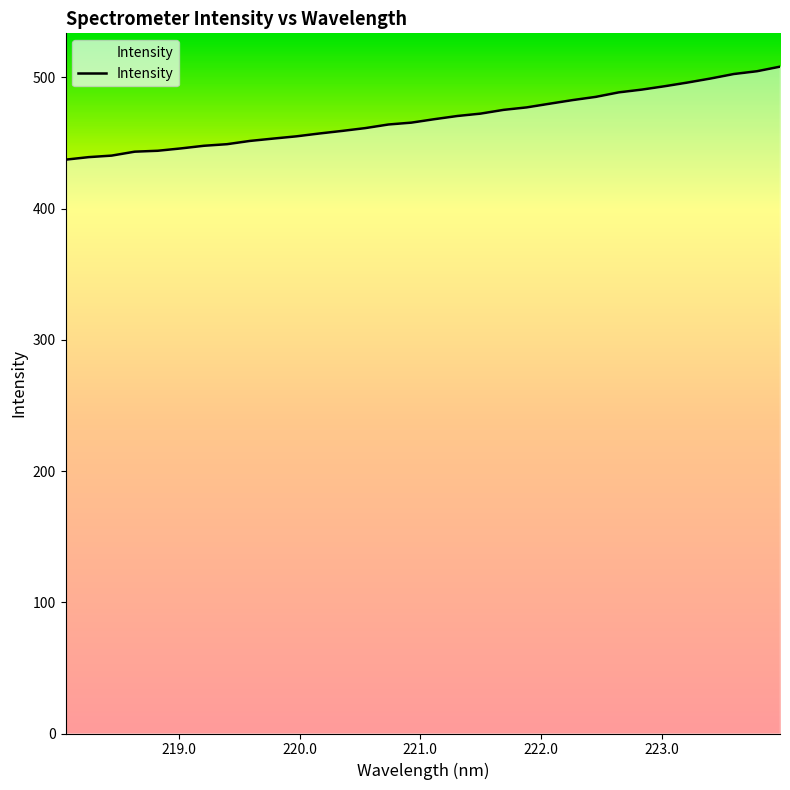

How many lines are shown in the chart?

1